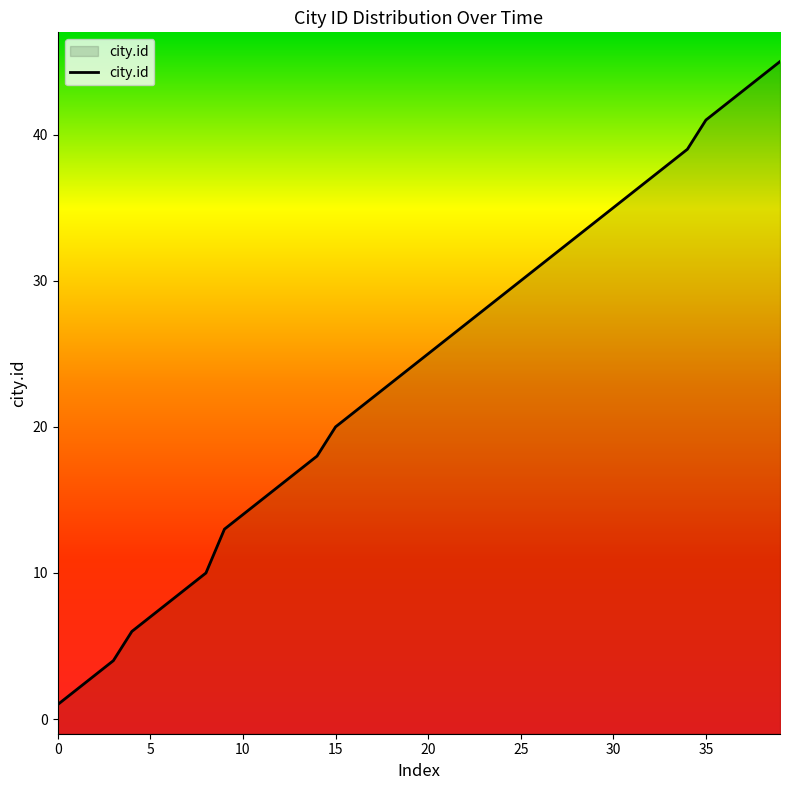

What is the maximum value shown in the chart?

45